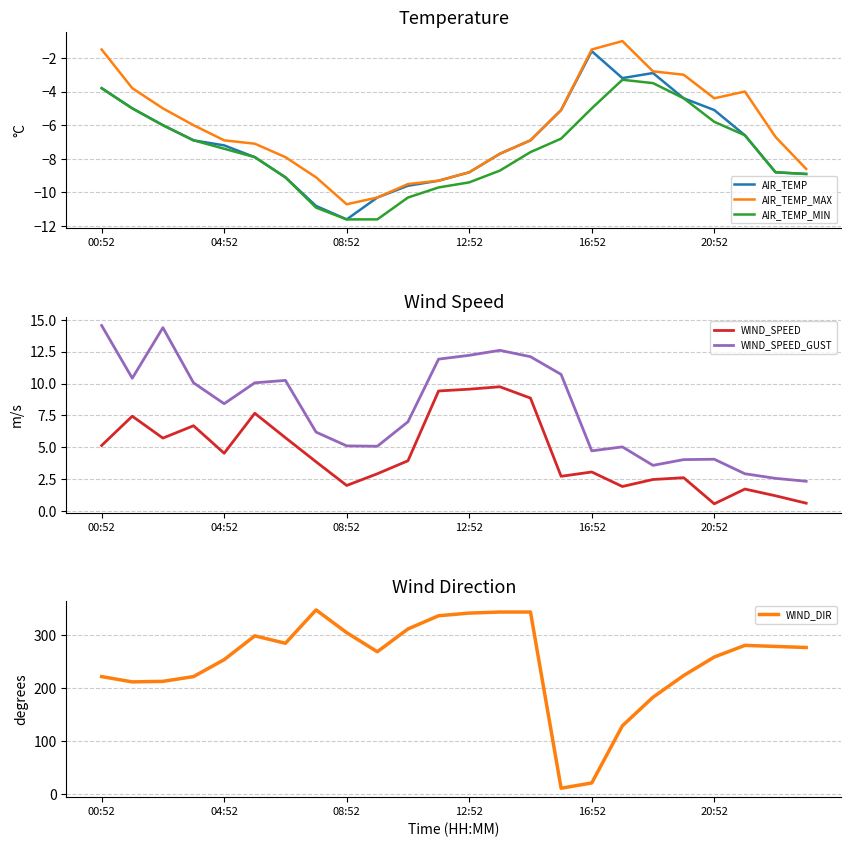

Reading right to left, list all the values displayed in this chart.

AIR_TEMP: -8.9	-8.8	-6.6	-5.1	-4.4	-2.9	-3.2	-1.6	-5.1	-6.9	-7.7	-8.8	-9.3	-9.6	-10.3	-11.6	-10.8	-9.1	-7.9	-7.2	-6.9	-6.0	-5.0	-3.8
AIR_TEMP_MAX: -8.6	-6.7	-4.0	-4.4	-3.0	-2.8	-1.0	-1.5	-5.1	-6.9	-7.7	-8.8	-9.3	-9.5	-10.3	-10.7	-9.1	-7.9	-7.1	-6.9	-6.0	-5.0	-3.8	-1.5
AIR_TEMP_MIN: -8.9	-8.8	-6.6	-5.8	-4.4	-3.5	-3.3	-5.0	-6.8	-7.6	-8.7	-9.4	-9.7	-10.3	-11.6	-11.6	-10.9	-9.1	-7.9	-7.4	-6.9	-6.0	-5.0	-3.8
WIND_SPEED: 0.6	1.2	1.7	0.6	2.6	2.5	1.9	3.1	2.7	8.9	9.8	9.6	9.4	3.9	2.9	2.0	3.9	5.8	7.7	4.5	6.7	5.7	7.4	5.1
WIND_SPEED_GUST: 2.3	2.6	2.9	4.1	4.0	3.6	5.0	4.7	10.7	12.1	12.6	12.2	11.9	7.0	5.1	5.1	6.2	10.2	10.1	8.4	10.1	14.4	10.4	14.6
WIND_DIR: 277.0	279.0	281.0	259.0	224.0	183.0	129.0	21.0	11.0	344.0	344.0	342.0	337.0	312.0	269.0	305.0	348.0	285.0	299.0	254.0	222.0	213.0	212.0	222.0